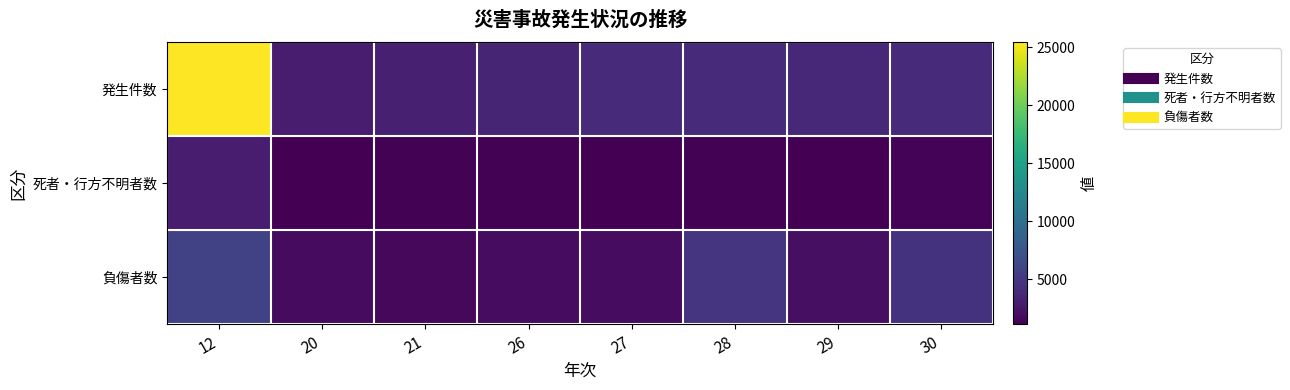

Reading right to left, what are all the values shown in this chart?

発生件数: 30=4019	29=3927	28=4005	27=3960	26=3598	21=3217	20=3071	12=25459
死者・行方不明者数: 30=1334	29=1092	28=1227	27=1140	26=1216	21=1246	20=1161	12=2974
負傷者数: 30=4625	29=2104	28=4769	27=1934	26=1933	21=1580	20=1824	12=5879